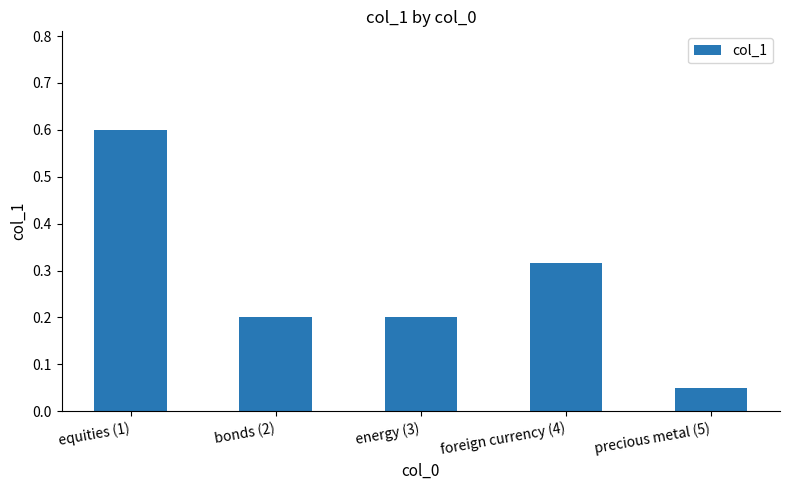

What is the sum of the values at precious metal (5) and foreign currency (4)?

0.4